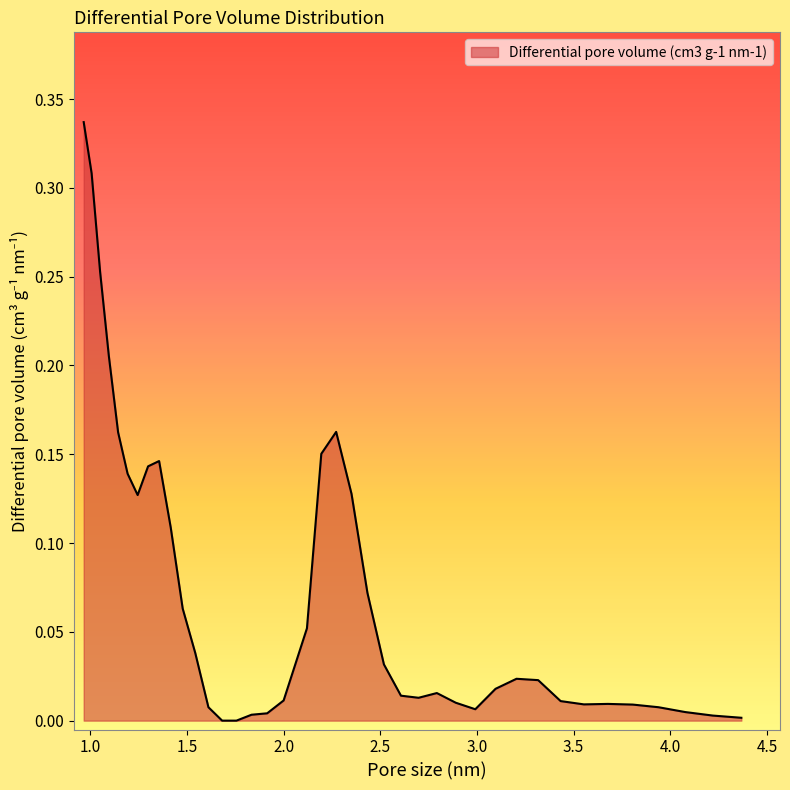

Is this an area chart (filled region under the line)?

Yes